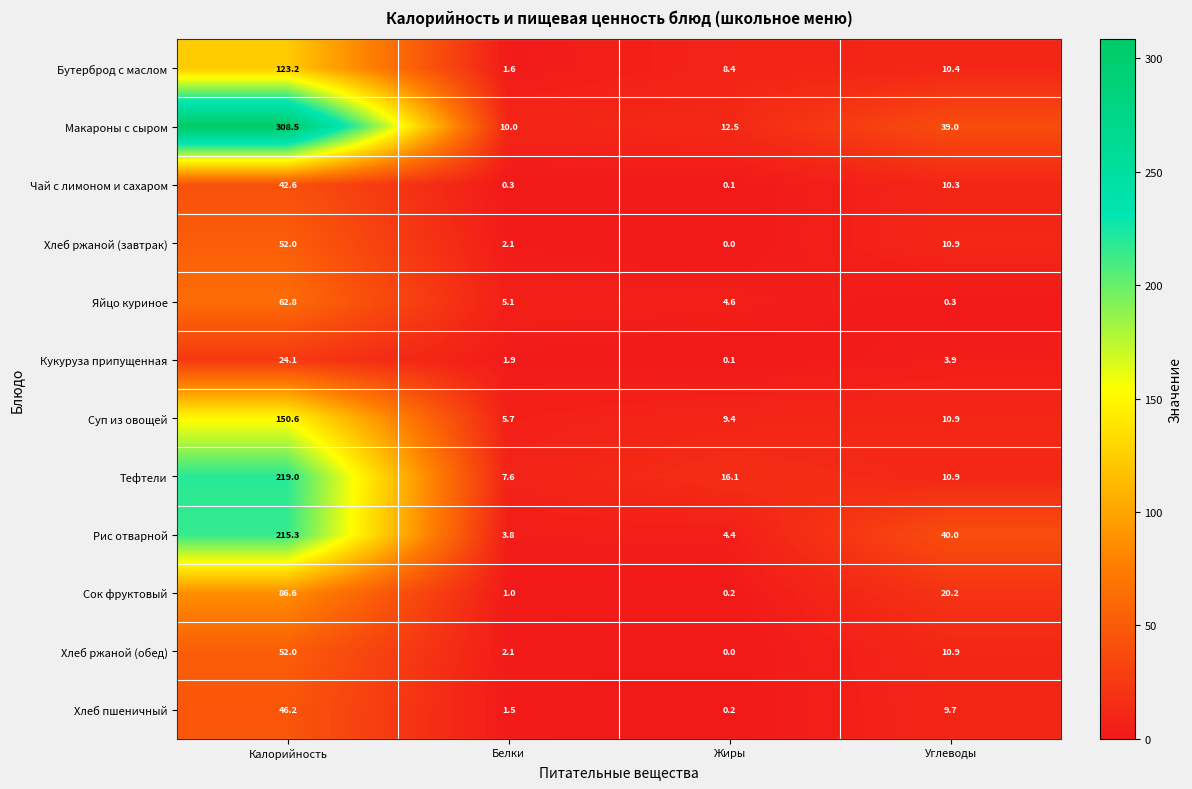

What is the difference between the maximum and minimum values in the Хлеб ржаной (обед) series?

52.0